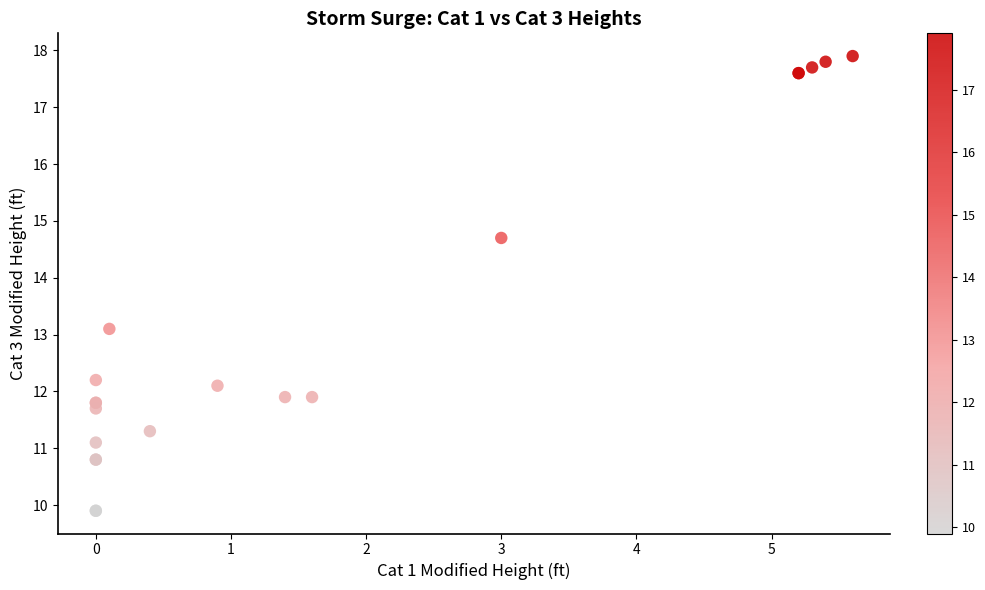

What Y value in the scatter plot is closest to 13?

13.1